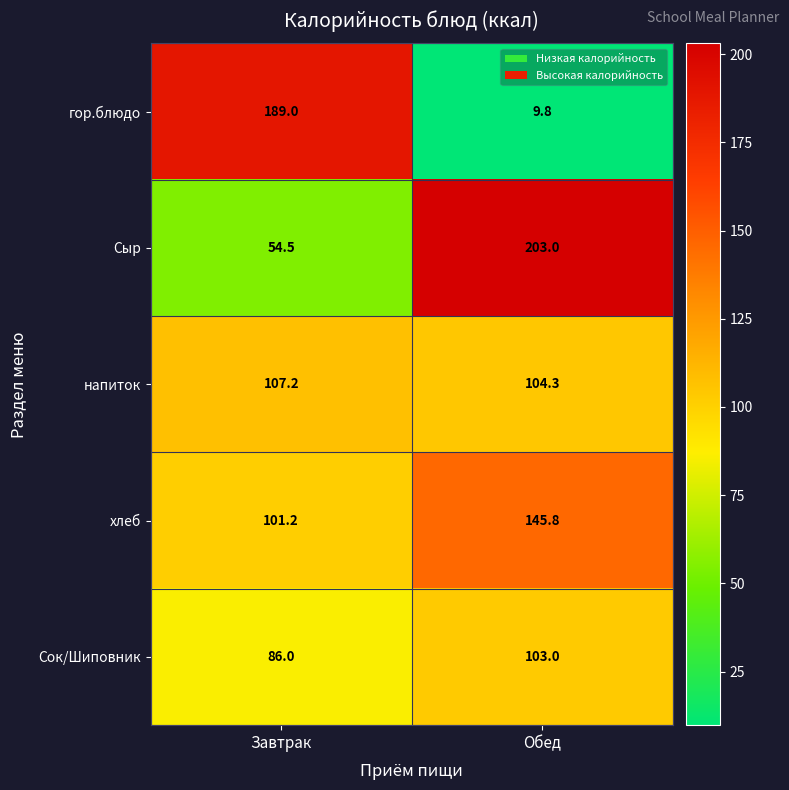

What is the difference between the maximum and minimum values in the гор.блюдо series?

179.2